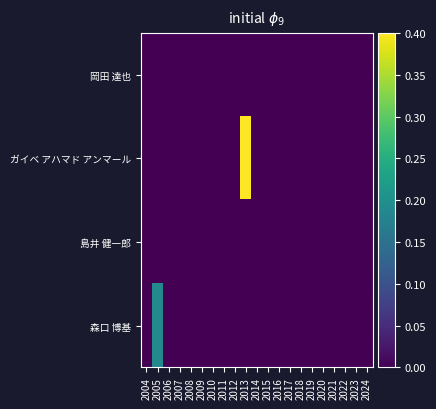

At which category is the sum across all series the highest?

2013